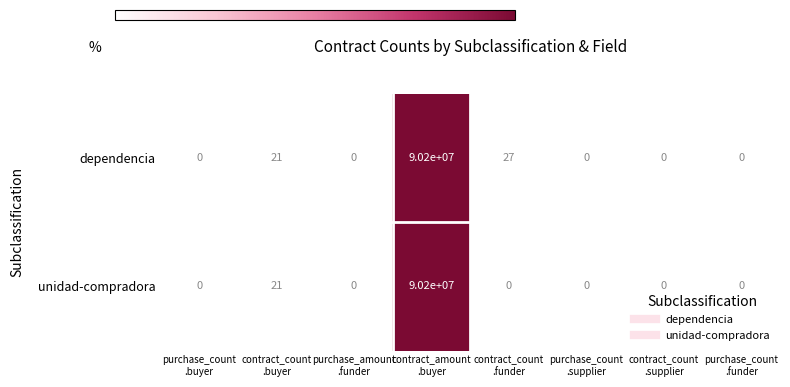

What is the maximum value shown in the chart?

90200000